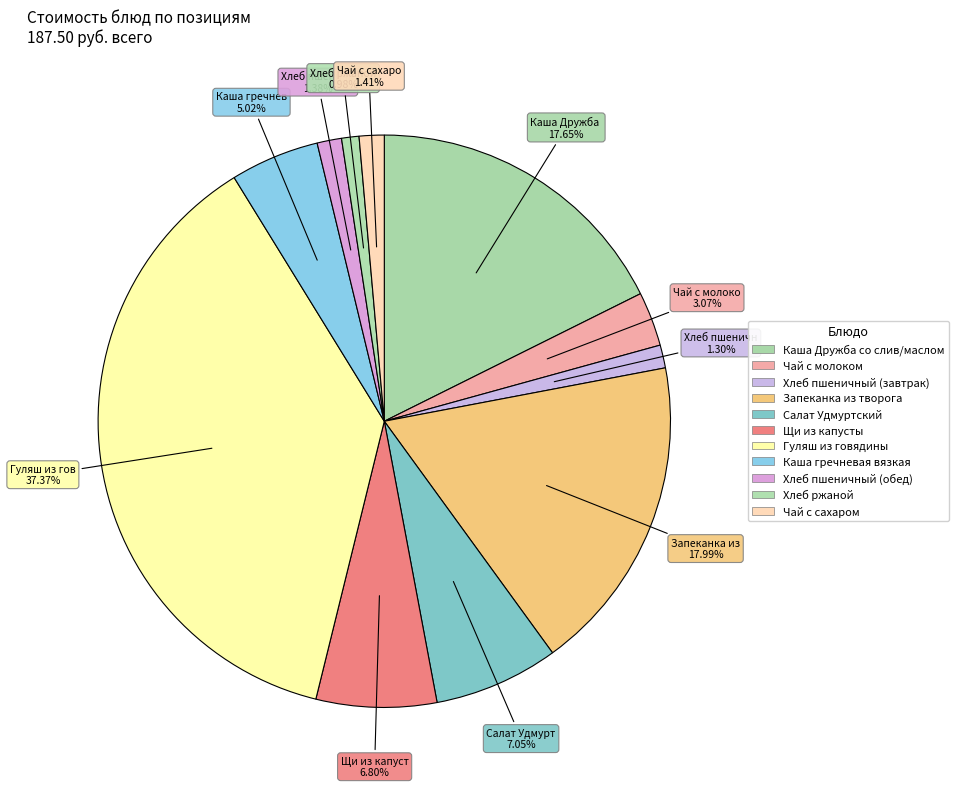

How many slices are in this pie chart?

11